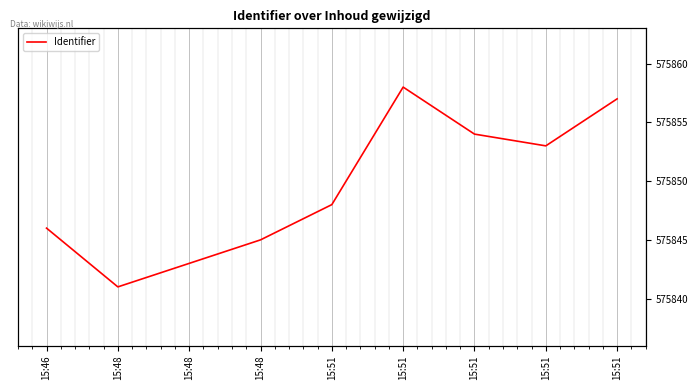

What is the approximate value at 15:51?

575858